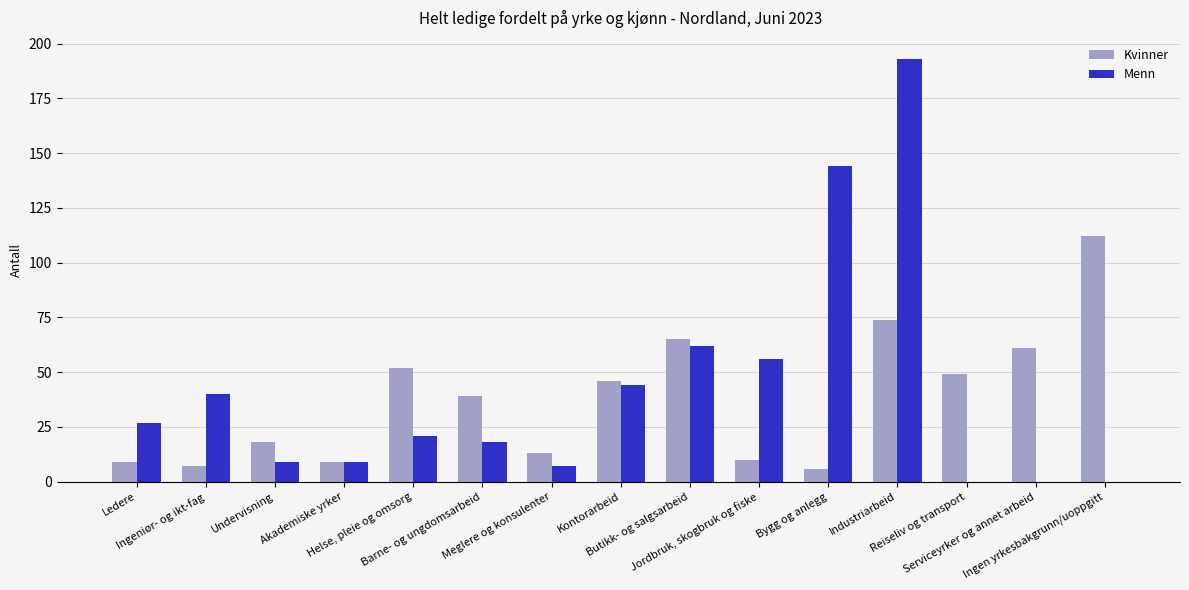

Which series has the largest total across all categories?

Menn